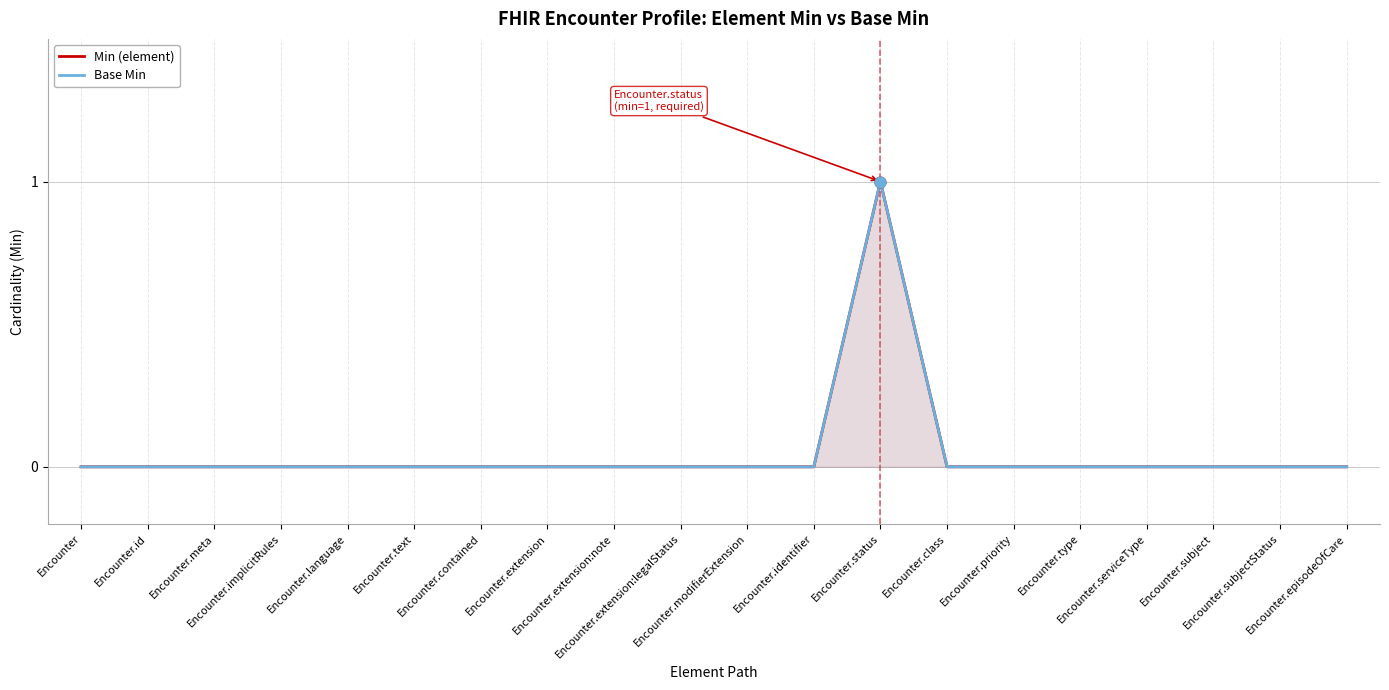

At which category is the sum across all series the highest?

Encounter.status